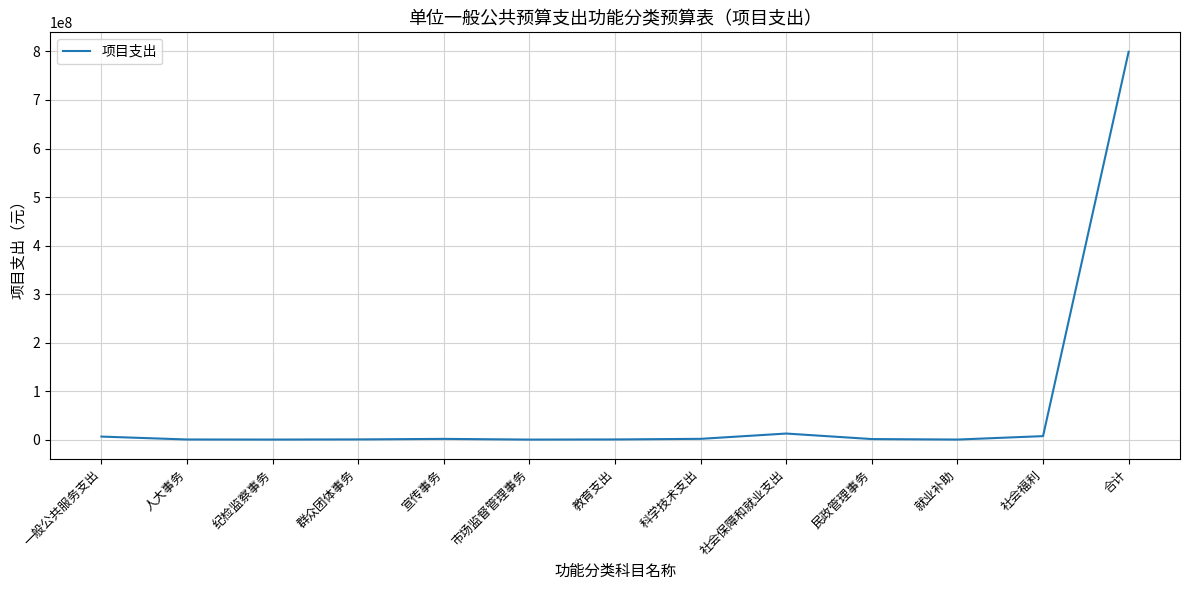

What is the change in value from 社会保障和就业支出 to 民政管理事务?

-11363200